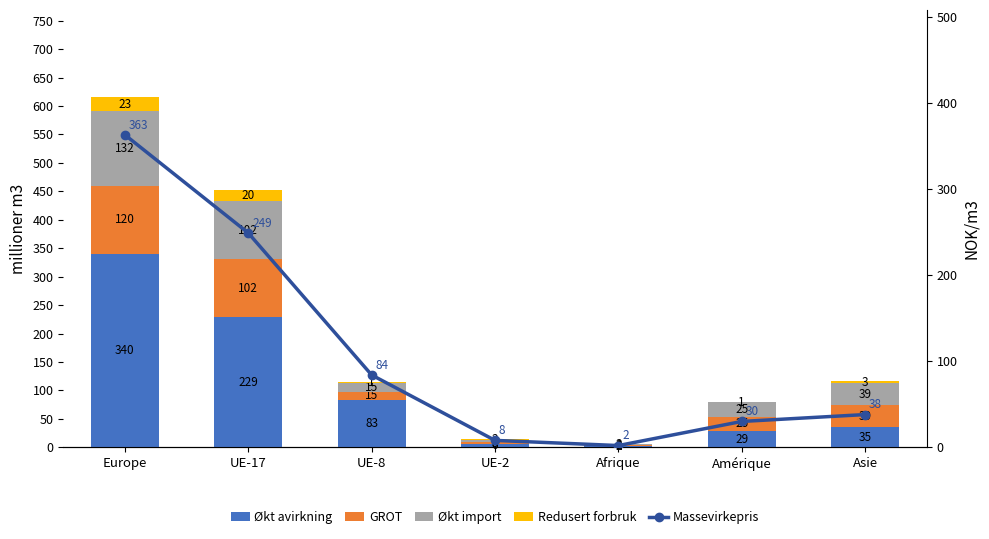

True or false: Redusert forbruk has a value of 1 at Amérique.

False